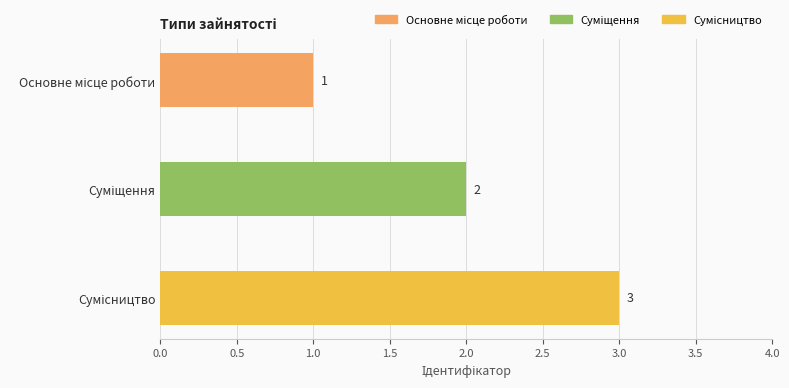

How many values are between 1 and 3?

3